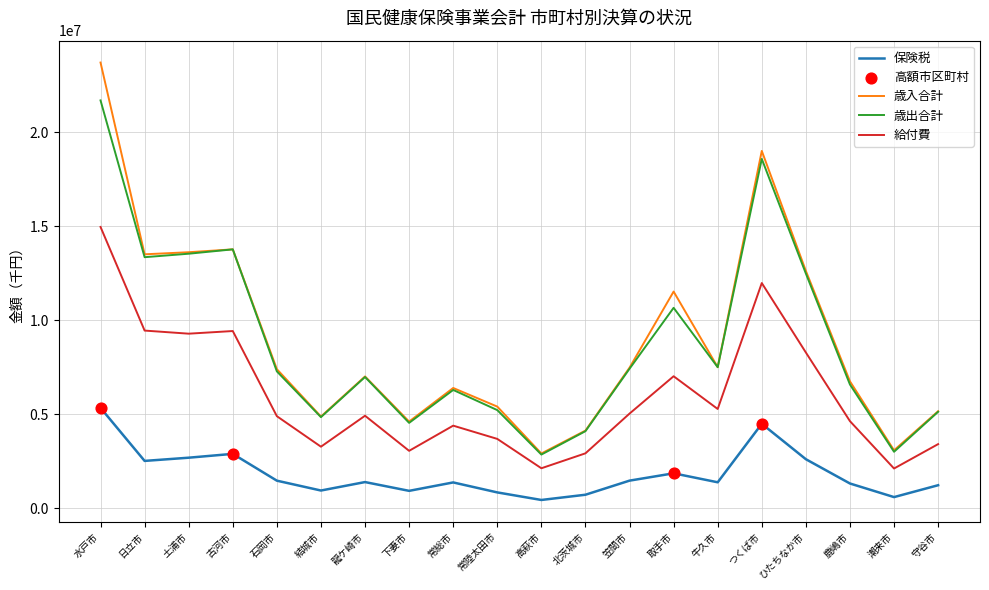

What is the spread (max minus min) of values at 下妻市?

3686135